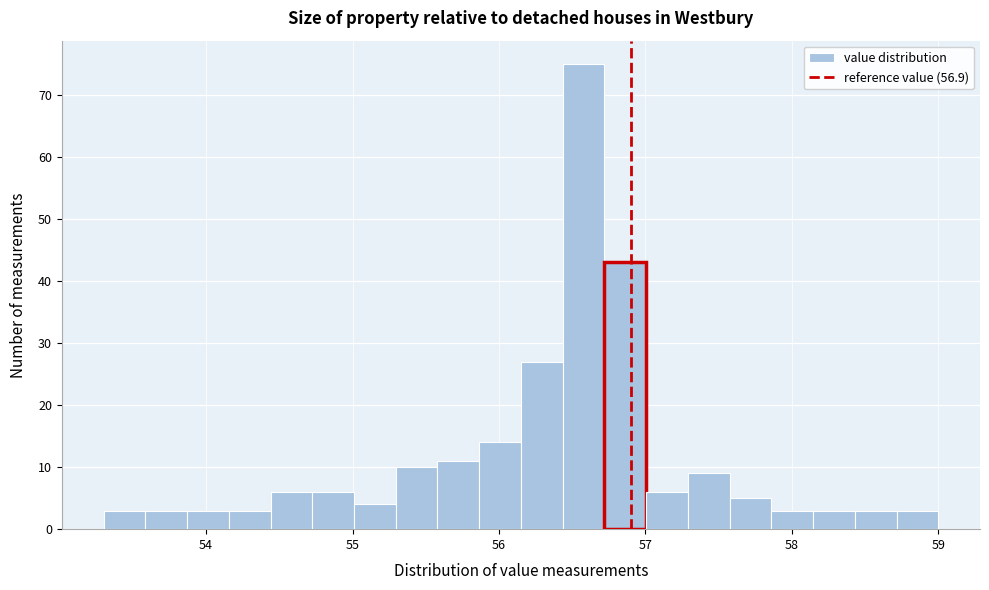

Read against the x-axis, roughly where is the centre of the tallest bar?

56.6